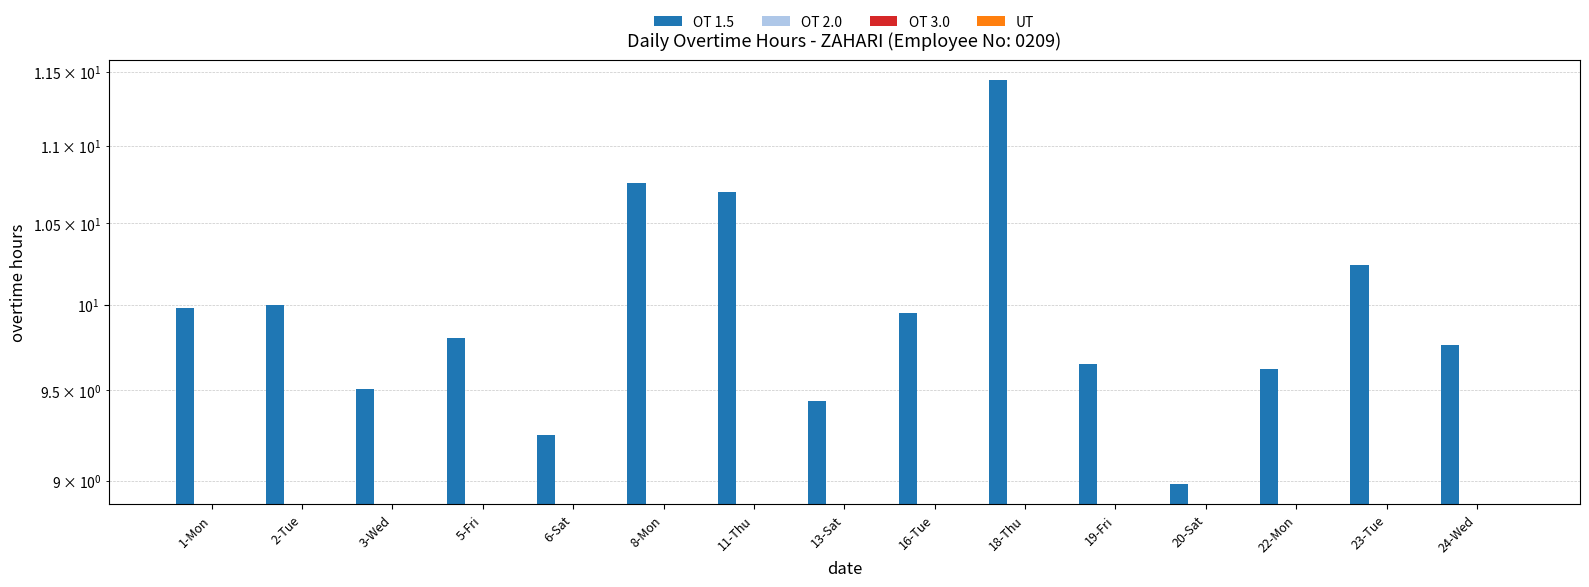

The OT 1.5 series shows 10.0 at 2-Tue. True or false?

True